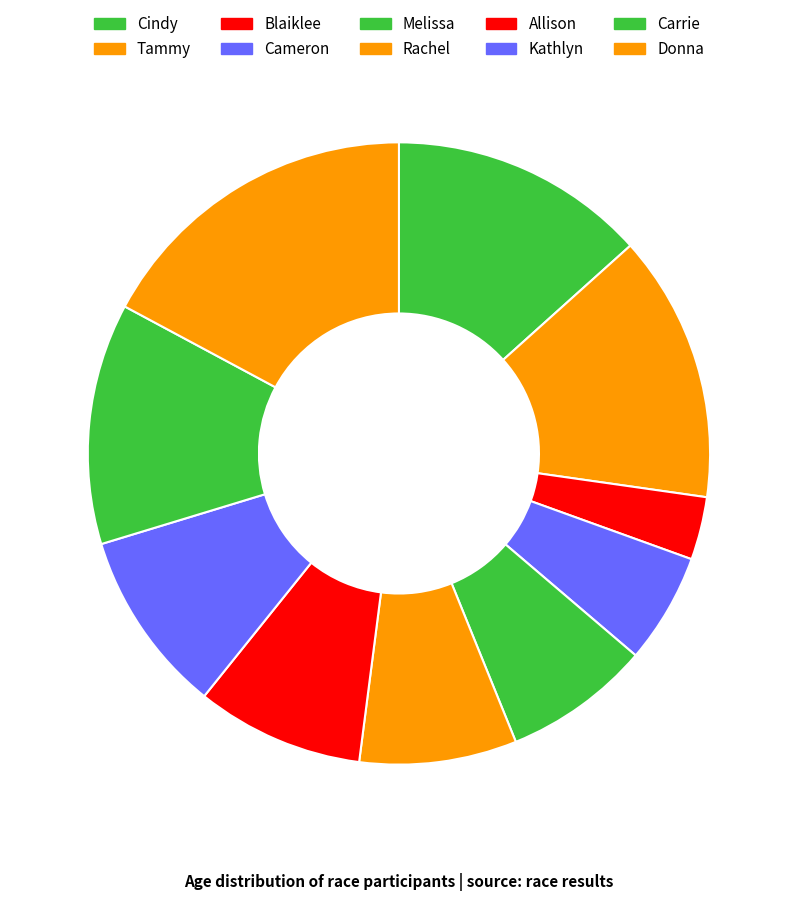

What is the change in value from Kathlyn to Carrie?

+11